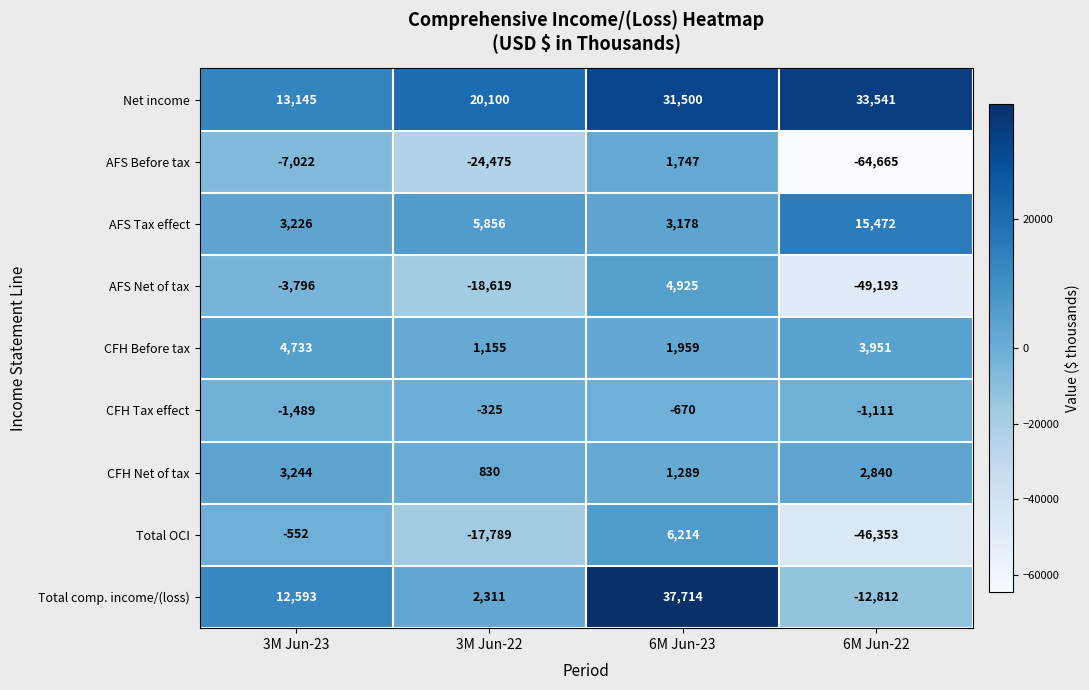

What is the minimum value shown in the chart?

-64665